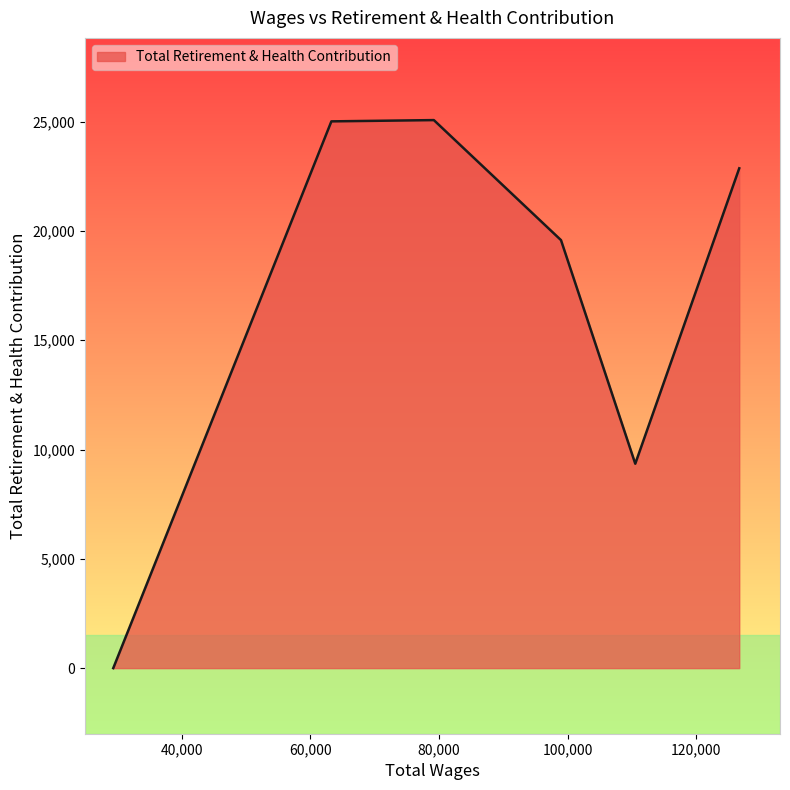

What is the greatest value displayed?

25071